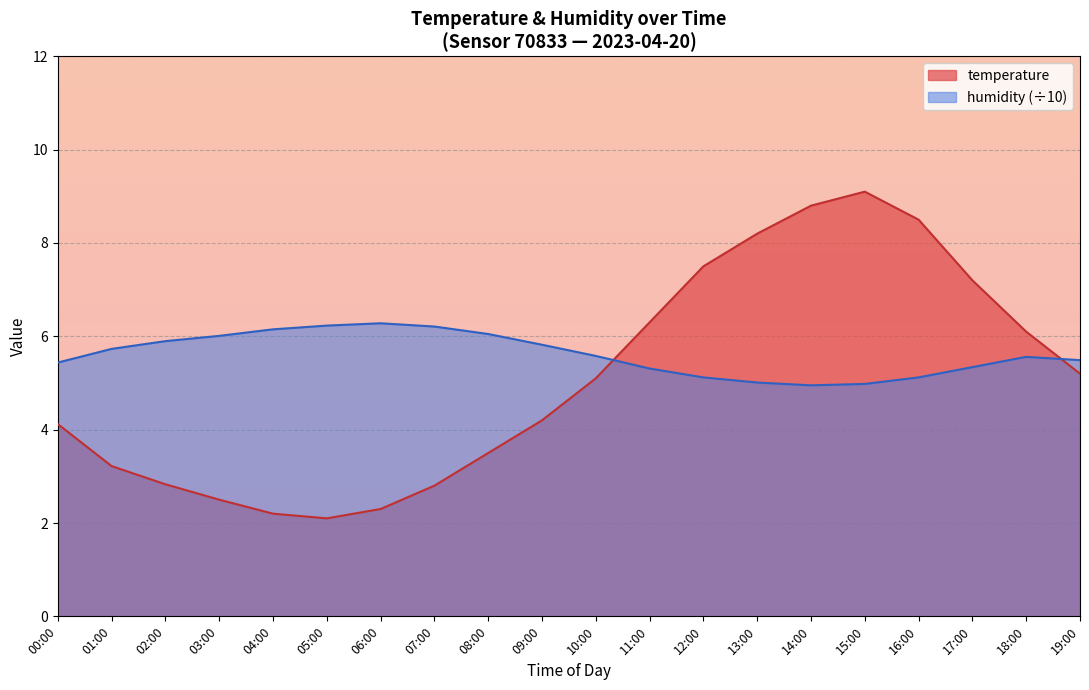

What value does the temperature series have at 10:00?

5.1